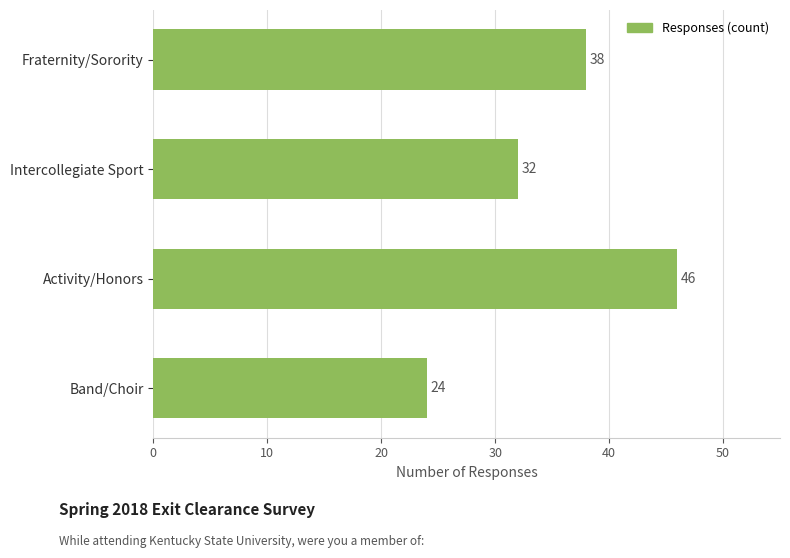

What is the average value?

35